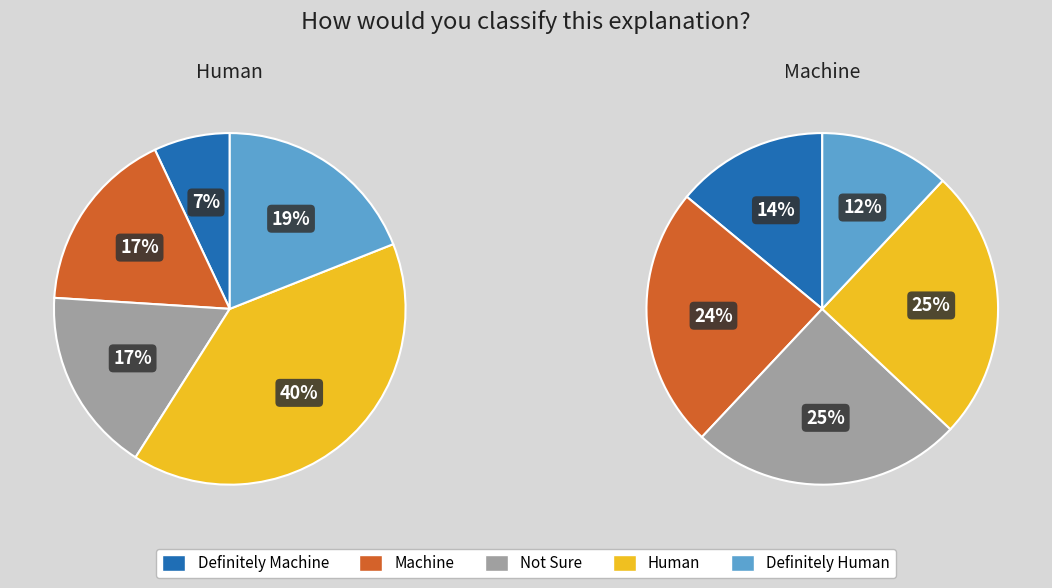

The 17 slice represents 7% of the pie. True or false?

True